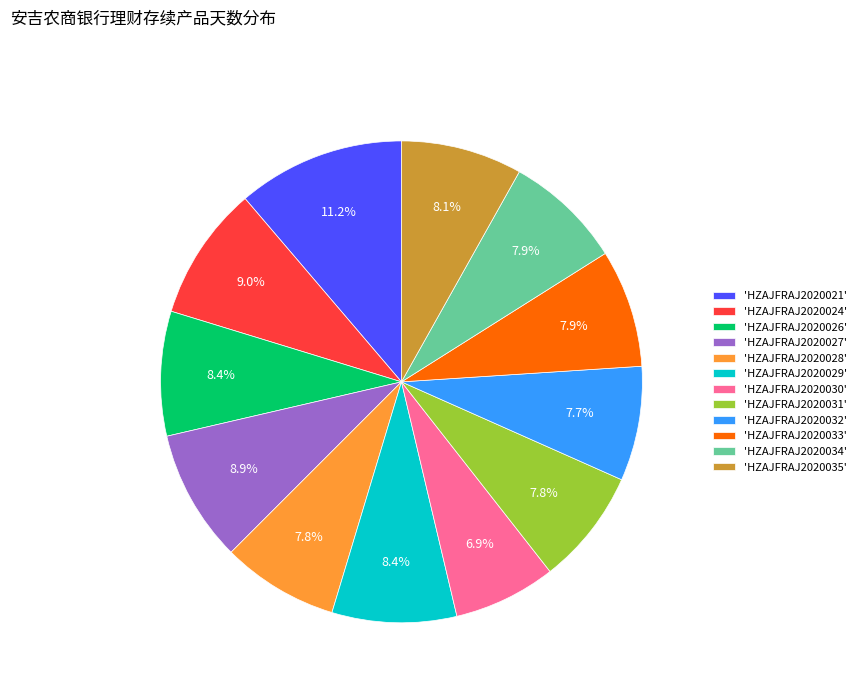

Is 'HZAJFRAJ2020026' the majority of the pie?

No